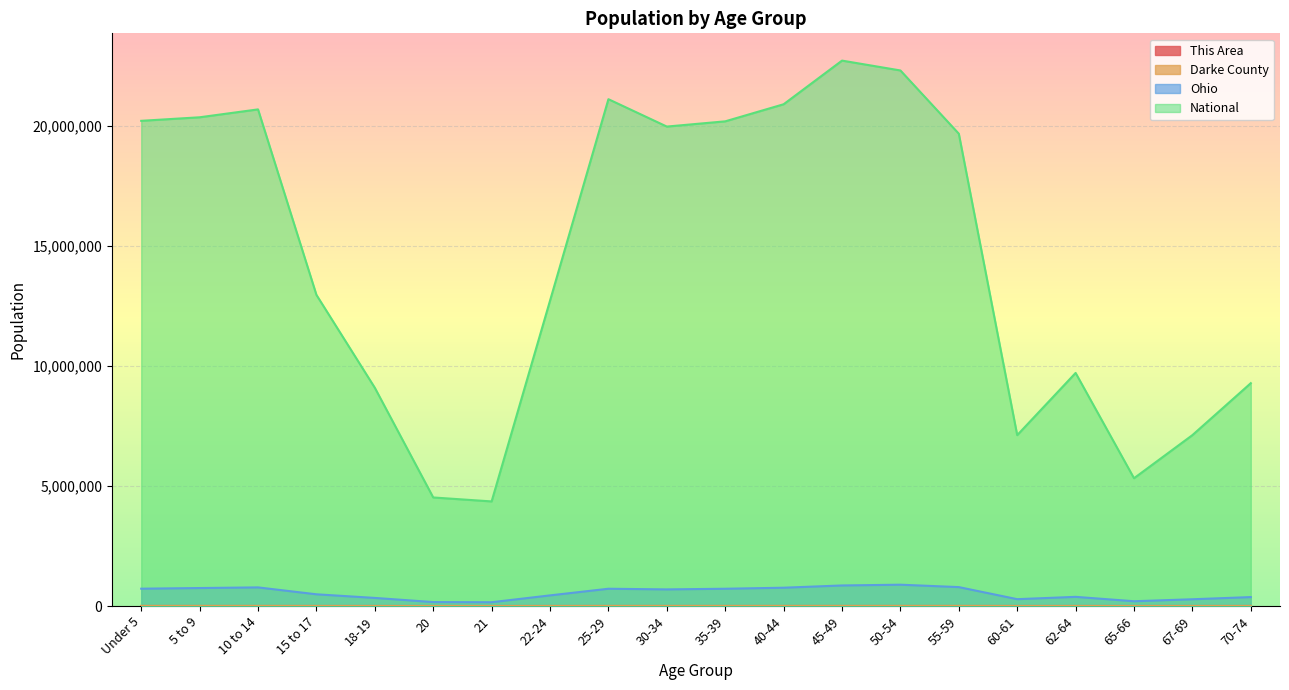

At which category does Darke County reach its first local peak?

10 to 14